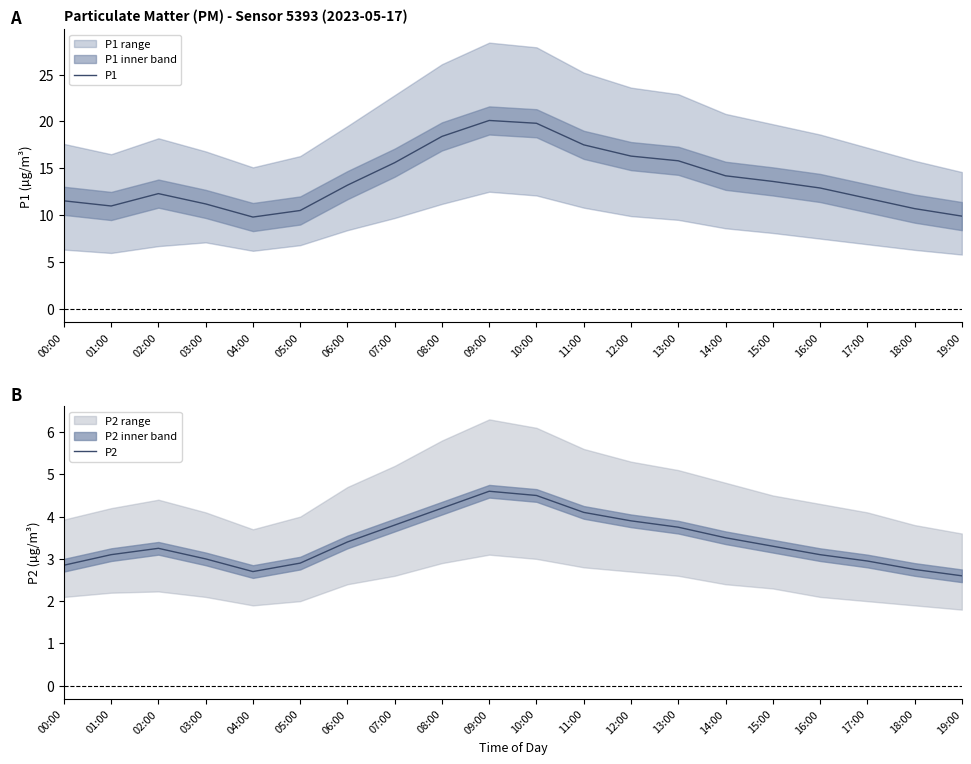

How many lines are shown in the chart?

2